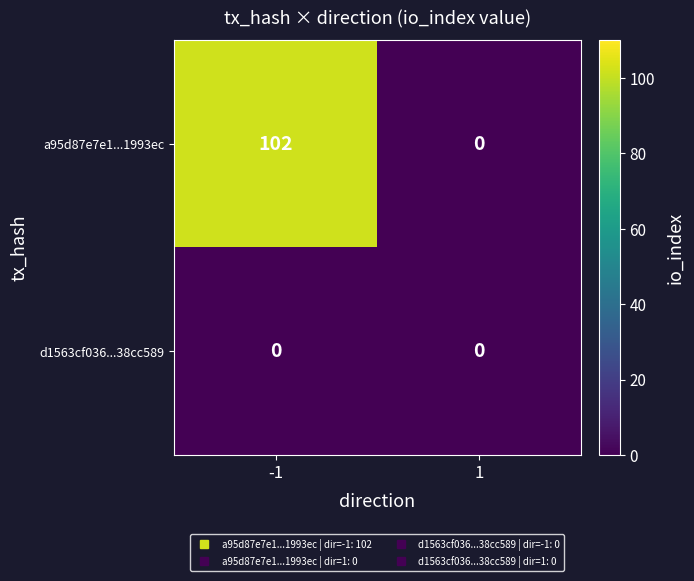

Reading left to right, what are all the values shown in this chart?

a95d87e7e1...1993ec: -1=102	1=0
d1563cf036...38cc589: -1=0	1=0